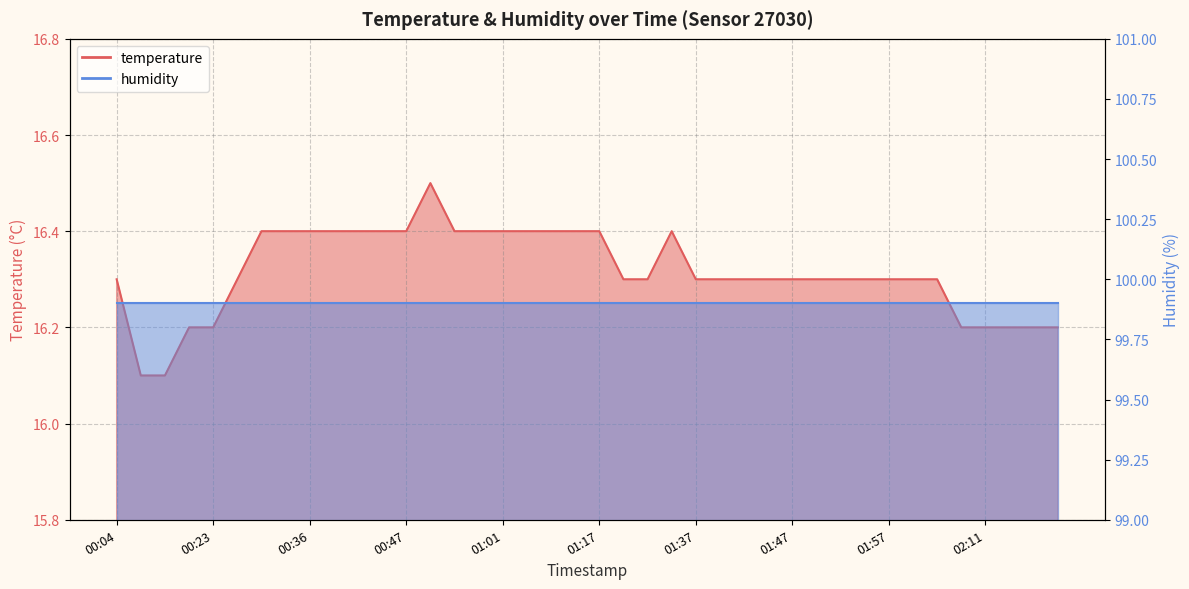

Which label corresponds to the smallest value in the chart?

00:15